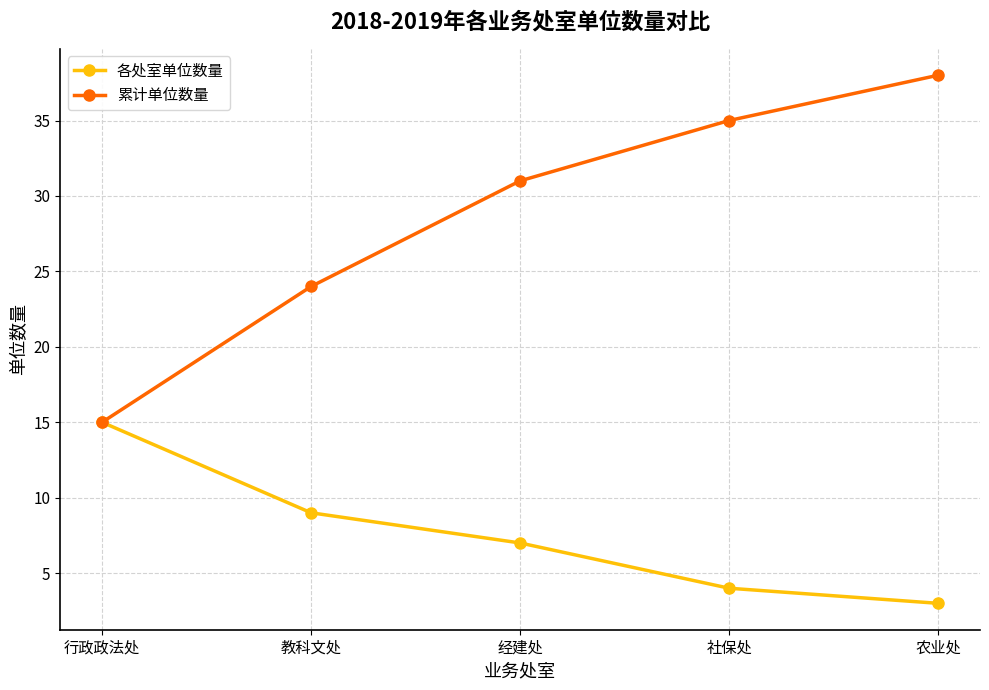

Rank the series by their average value, from lowest to highest.

各处室单位数量, 累计单位数量